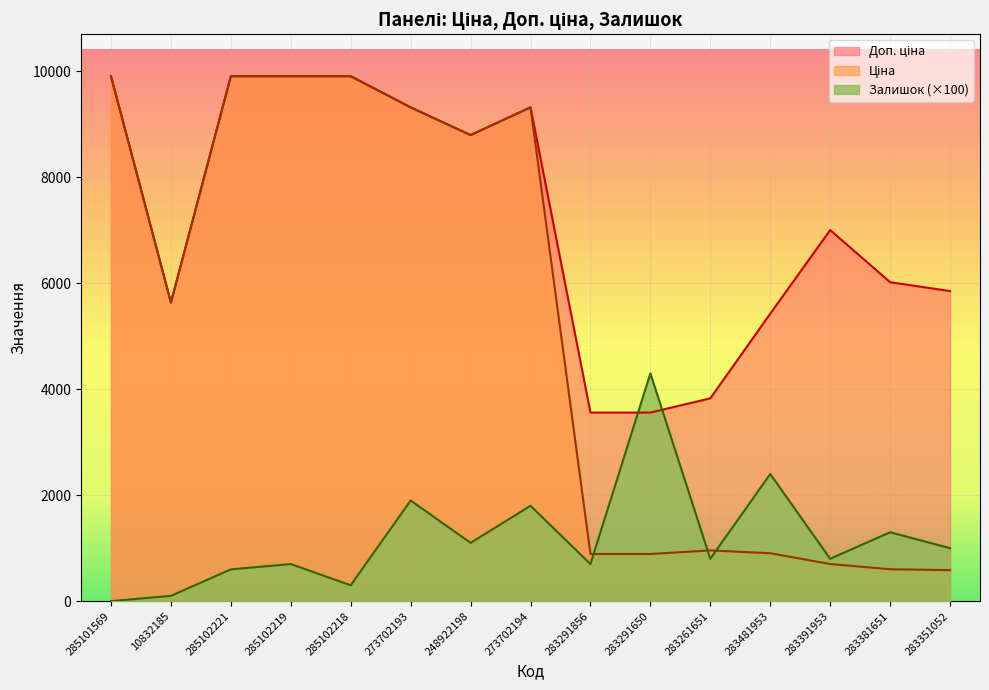

Which series changed the most between 273702194 and 283291650?

Ціна